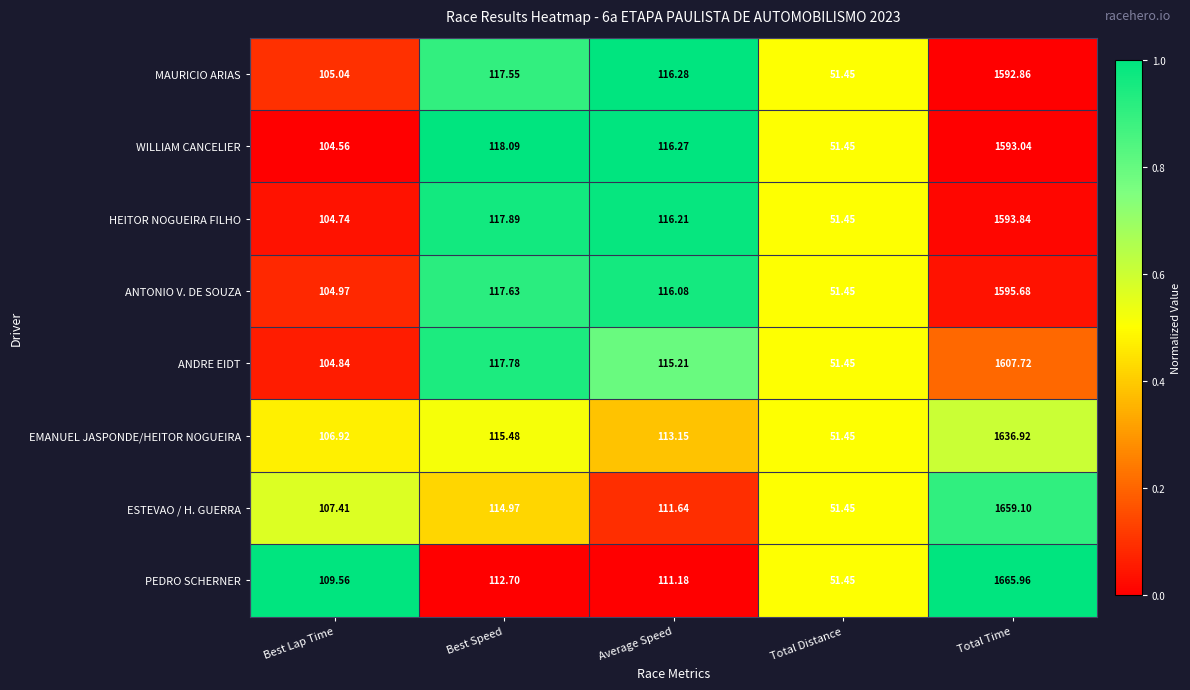

Rank the series by their maximum value, from highest to lowest.

PEDRO SCHERNER, ESTEVAO / H. GUERRA, EMANUEL JASPONDE/HEITOR NOGUEIRA, ANDRE EIDT, ANTONIO V. DE SOUZA, HEITOR NOGUEIRA FILHO, WILLIAM CANCELIER, MAURICIO ARIAS